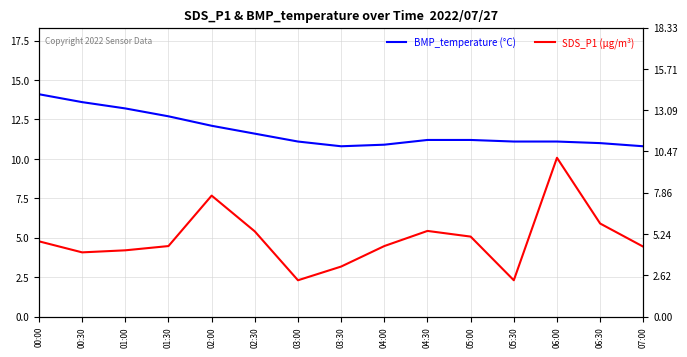

At which category is the sum across all series the highest?

06:00